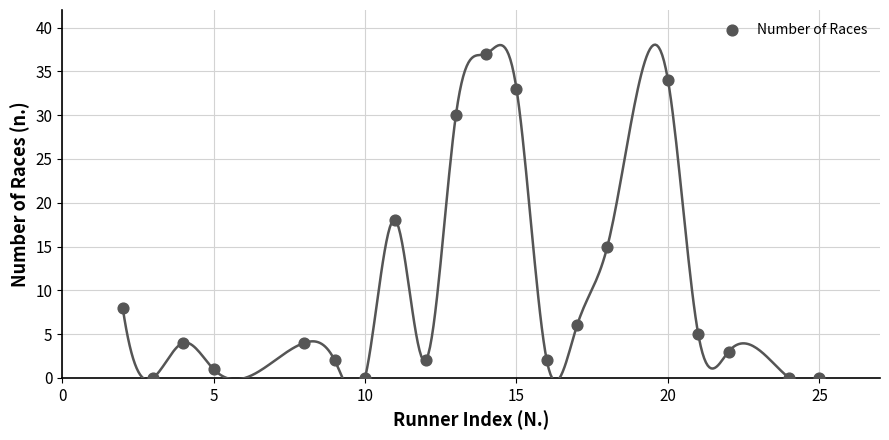

What is the range of Y values (max minus min)?

37